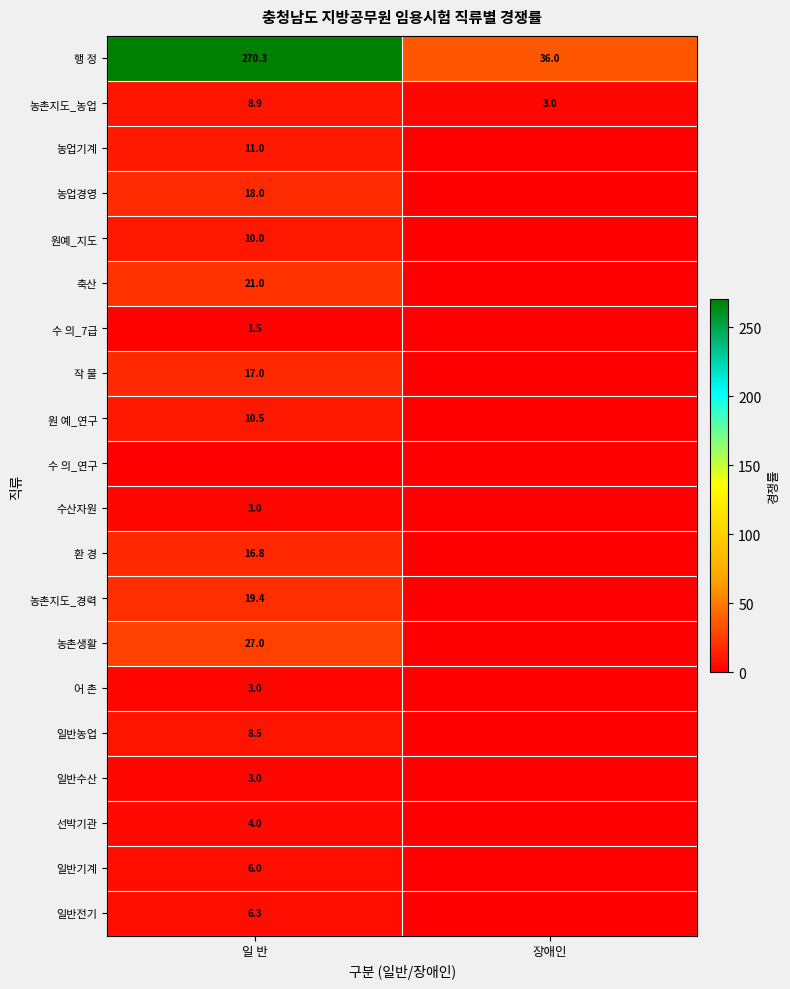

What is the difference between the 행 정 values at 일 반 and 장애인?

234.3